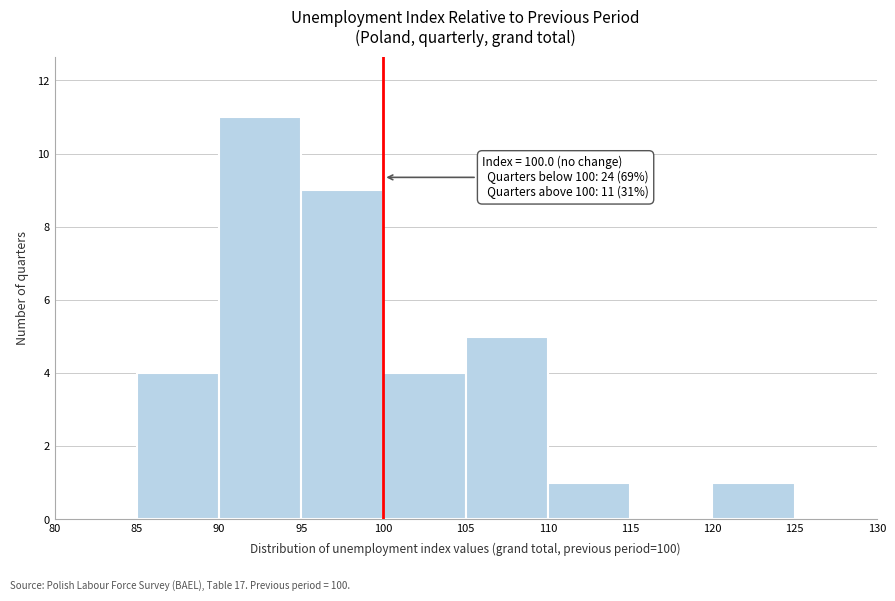

Over which range of the x-axis is the bar tallest?

90 to 95